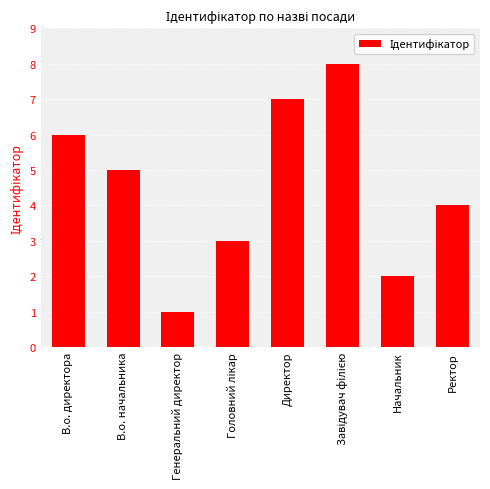

Reading left to right, extract all data points from this chart.

6	5	1	3	7	8	2	4